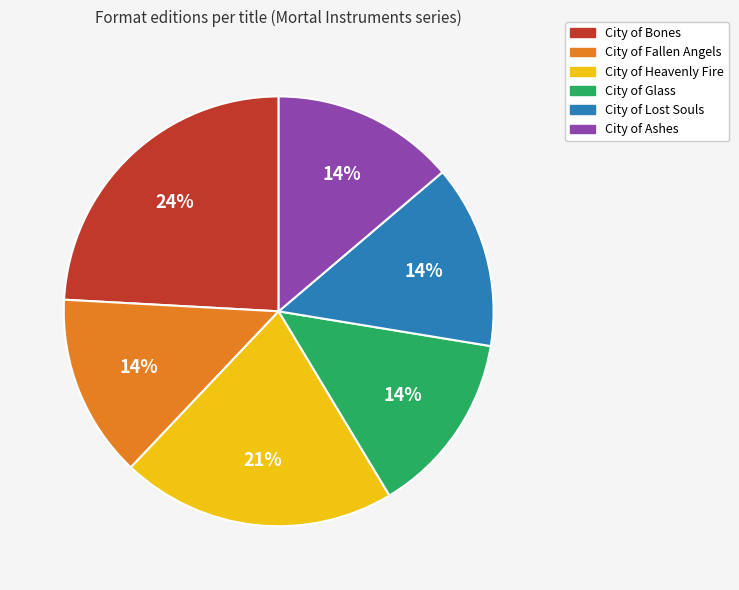

Do City of Lost Souls and City of Fallen Angels together represent more than half of the pie?

No